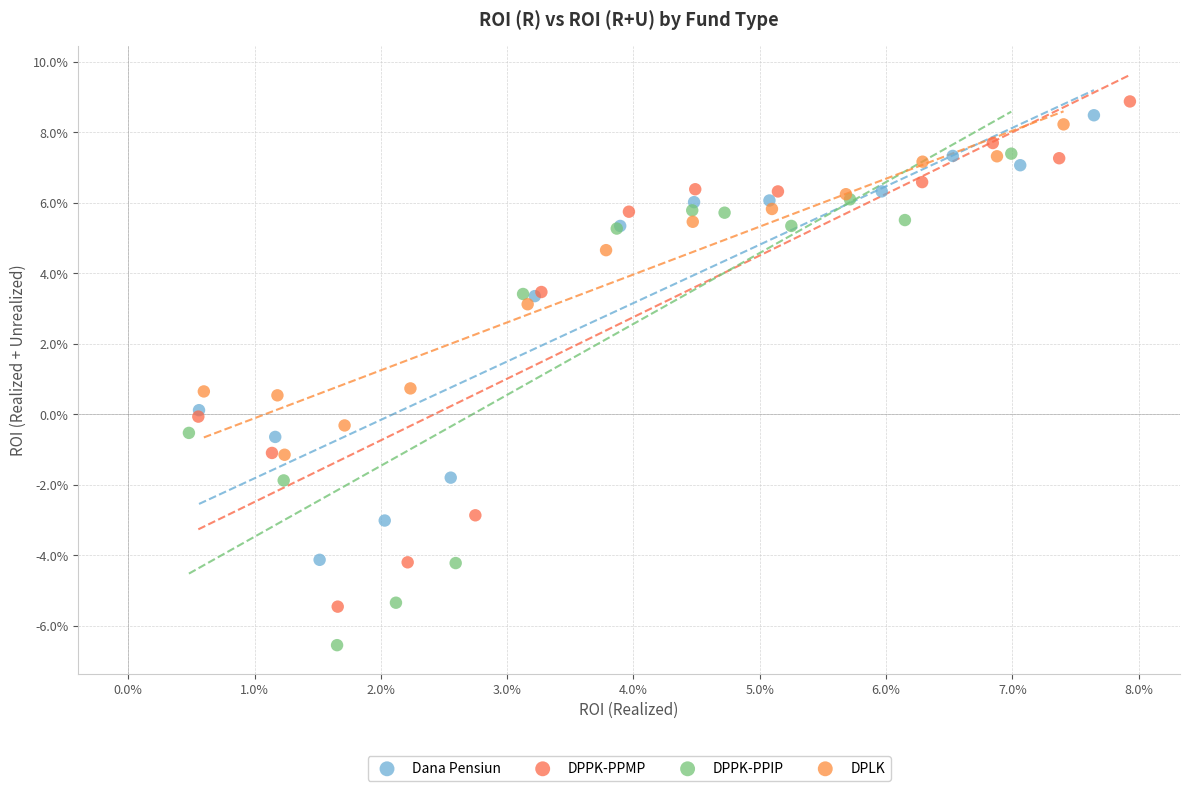

Which series contains the highest Y value?

DPPK-PPMP